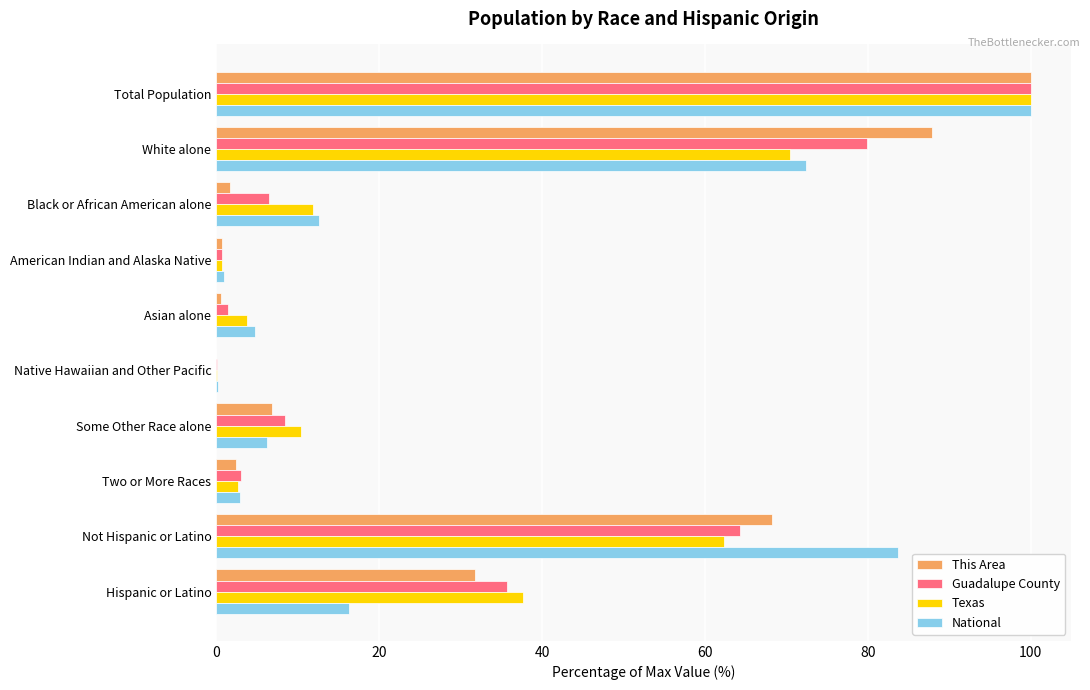

Read the Guadalupe County value at White alone.

79.8